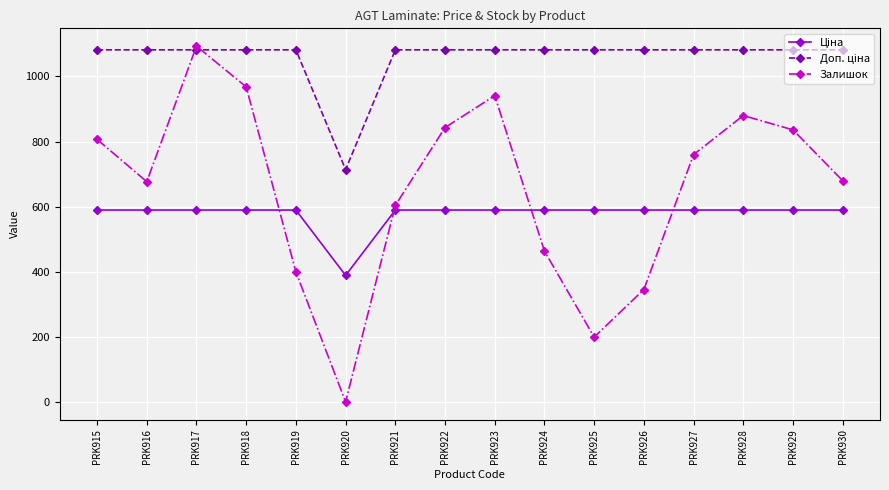

At which category does Залишок reach its first local valley?

PRK916